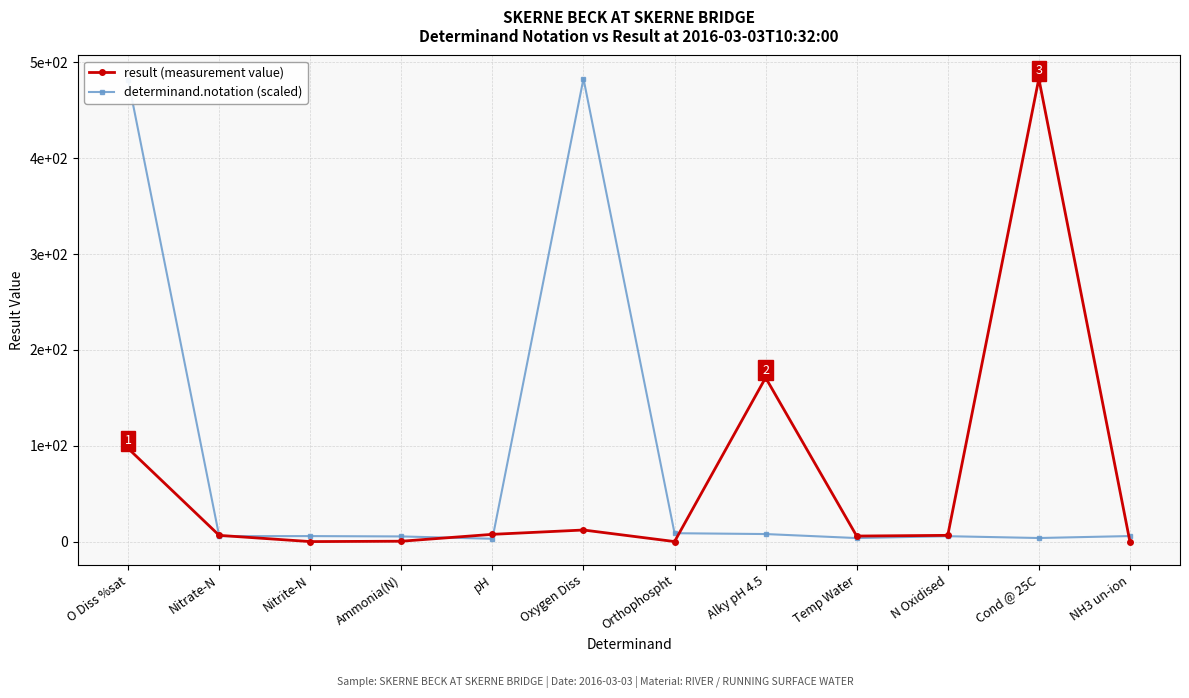

At how many categories does at least one series exceed 244?

3